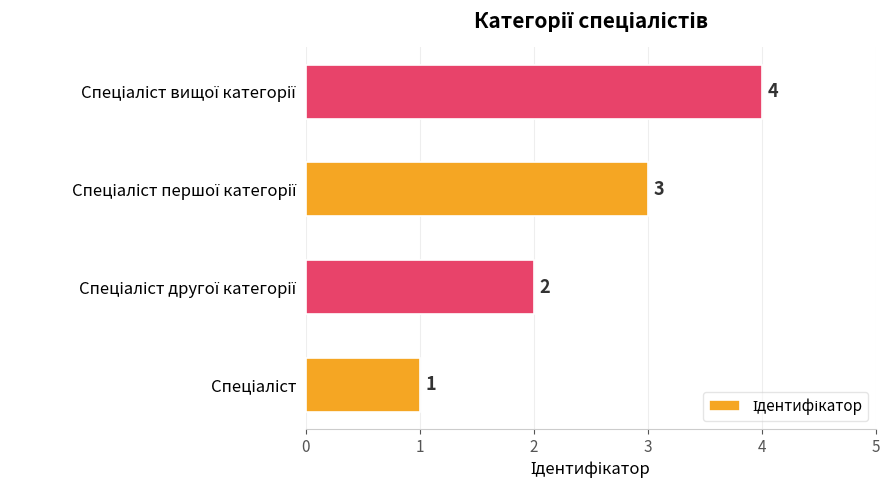

What is the smallest value displayed?

1